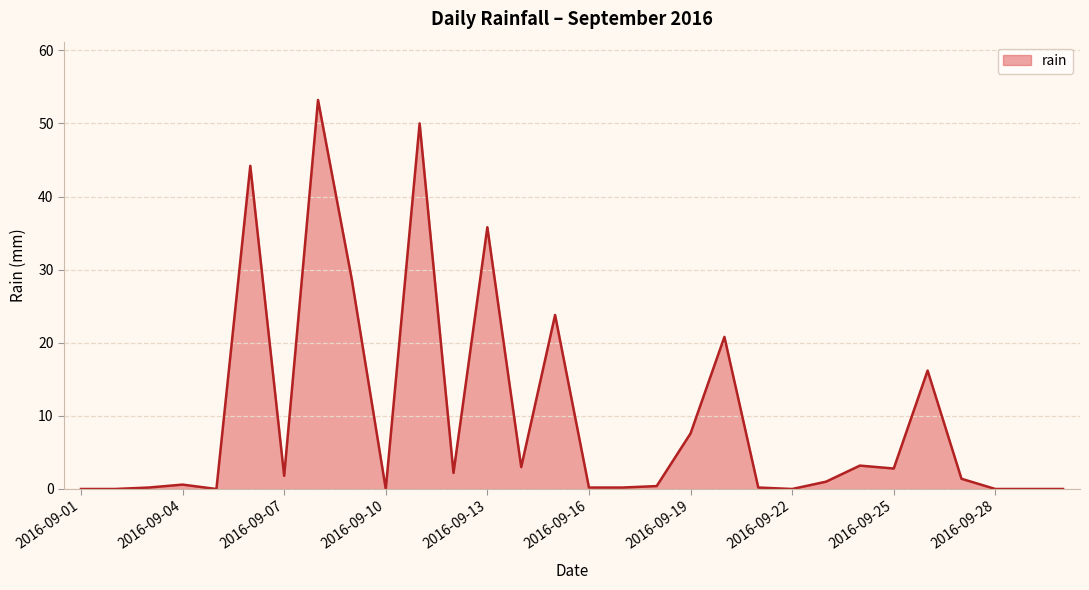

What is the maximum value shown in the chart?

53.2